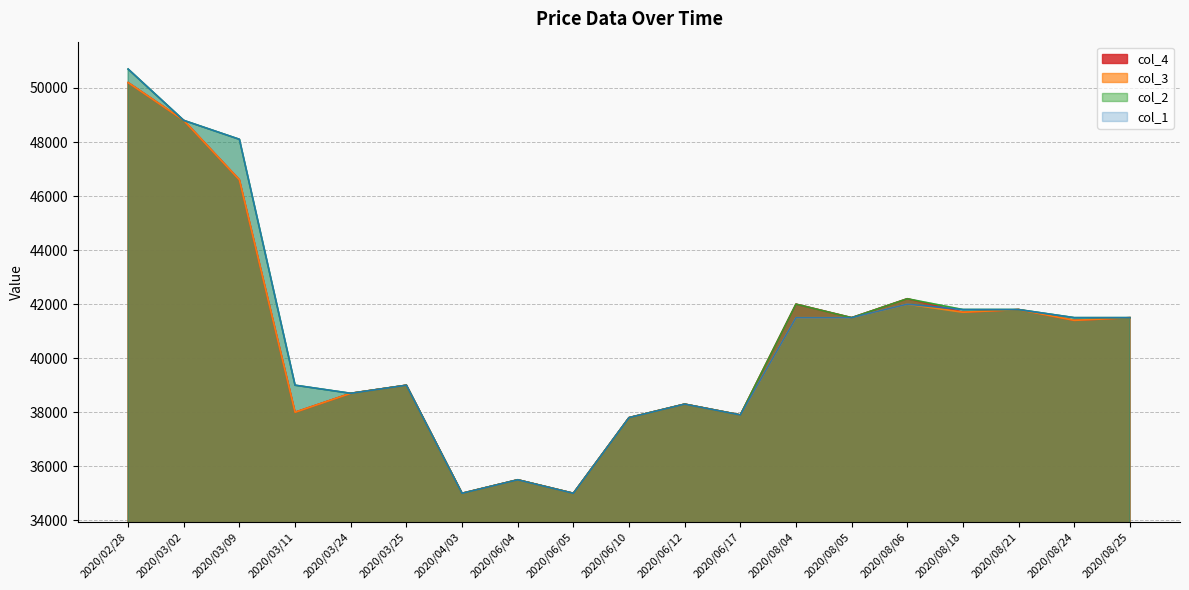

What is the spread (max minus min) of values at 2020/08/04?

500